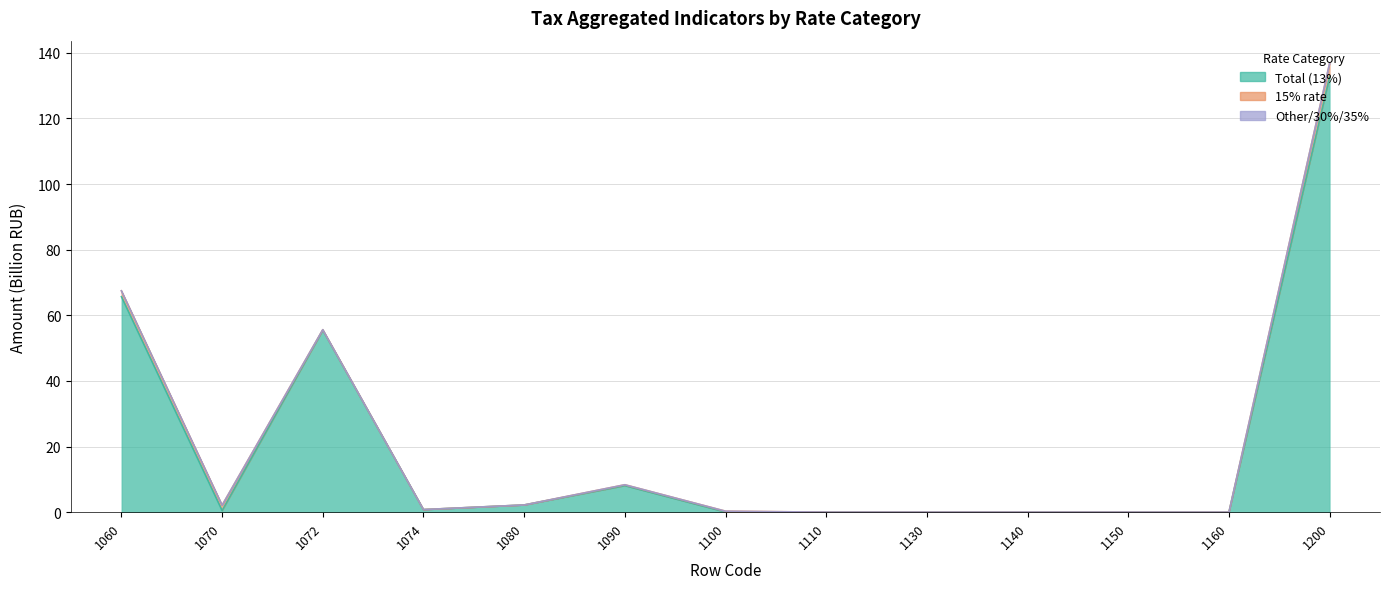

True or false: Total (13%) and Other/30%/35% cross at least once.

False